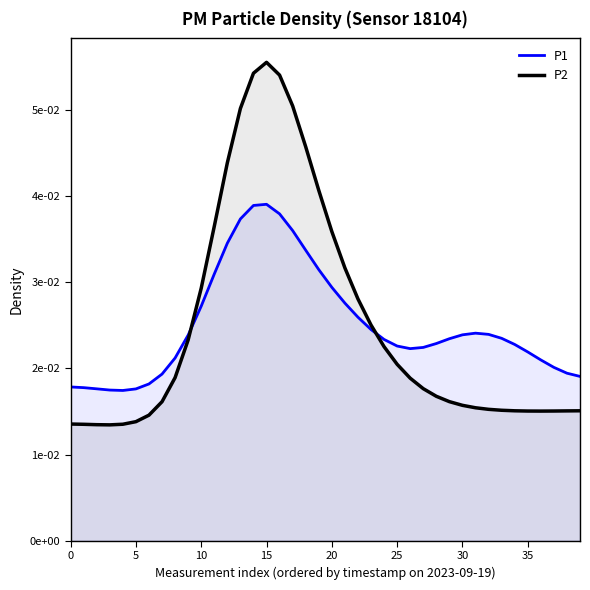

At which label does P1 reach its peak?

15